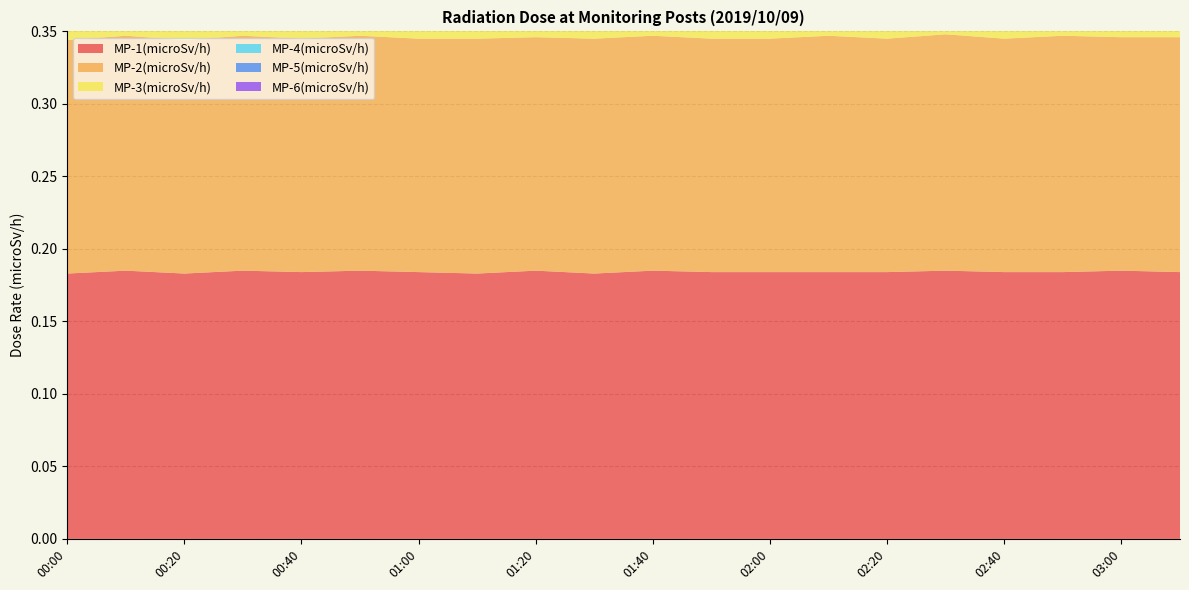

Reading left to right, transcribe all the data shown in this chart.

MP-1(microSv/h): 0.2	0.2	0.2	0.2	0.2	0.2	0.2	0.2	0.2	0.2	0.2	0.2	0.2	0.2	0.2	0.2	0.2	0.2	0.2	0.2
MP-2(microSv/h): 0.2	0.2	0.2	0.2	0.2	0.2	0.2	0.2	0.2	0.2	0.2	0.2	0.2	0.2	0.2	0.2	0.2	0.2	0.2	0.2
MP-3(microSv/h): 0.3	0.3	0.3	0.3	0.3	0.3	0.3	0.3	0.3	0.3	0.3	0.3	0.3	0.3	0.3	0.3	0.3	0.3	0.3	0.3
MP-4(microSv/h): 0.3	0.3	0.3	0.3	0.3	0.3	0.3	0.3	0.3	0.3	0.3	0.3	0.3	0.3	0.3	0.3	0.3	0.3	0.3	0.3
MP-5(microSv/h): 0.3	0.3	0.3	0.3	0.3	0.3	0.3	0.3	0.3	0.3	0.3	0.3	0.3	0.3	0.3	0.3	0.3	0.3	0.3	0.3
MP-6(microSv/h): 0.1	0.1	0.1	0.1	0.1	0.1	0.1	0.1	0.1	0.1	0.1	0.1	0.1	0.1	0.1	0.1	0.1	0.1	0.1	0.1